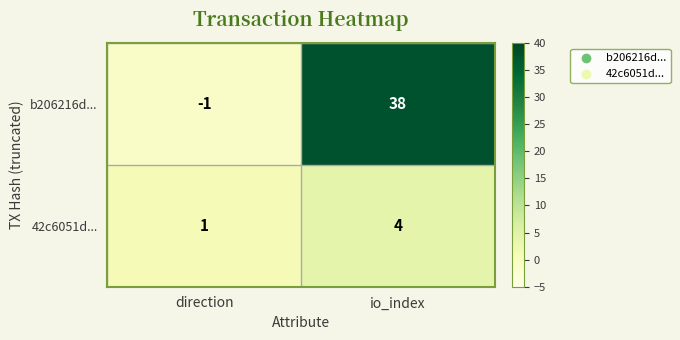

Which category has the highest value in the 42c6051d... series?

io_index